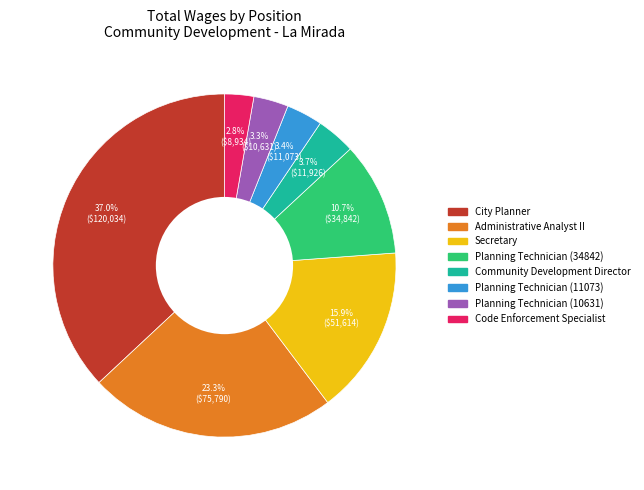

Is there any slice that represents more than half of the pie?

No